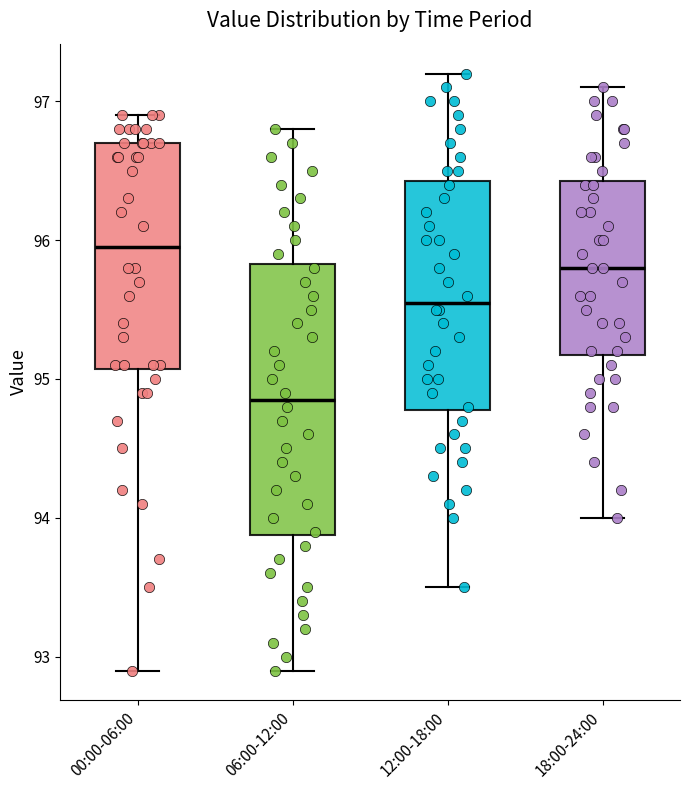

Reading left to right, transcribe this box plot: for each box, give where its median line is, the range the box spans, and where its two whiskers end, as read against the y-axis. The values are not printed on the chart, so give them approximately, as read against the axis.

00:00-06:00: median 96.0, box 95.1 to 96.7, whiskers 92.9 to 96.9
06:00-12:00: median 94.9, box 93.9 to 95.8, whiskers 92.9 to 96.8
12:00-18:00: median 95.6, box 94.8 to 96.4, whiskers 93.5 to 97.2
18:00-24:00: median 95.8, box 95.2 to 96.4, whiskers 94.0 to 97.1